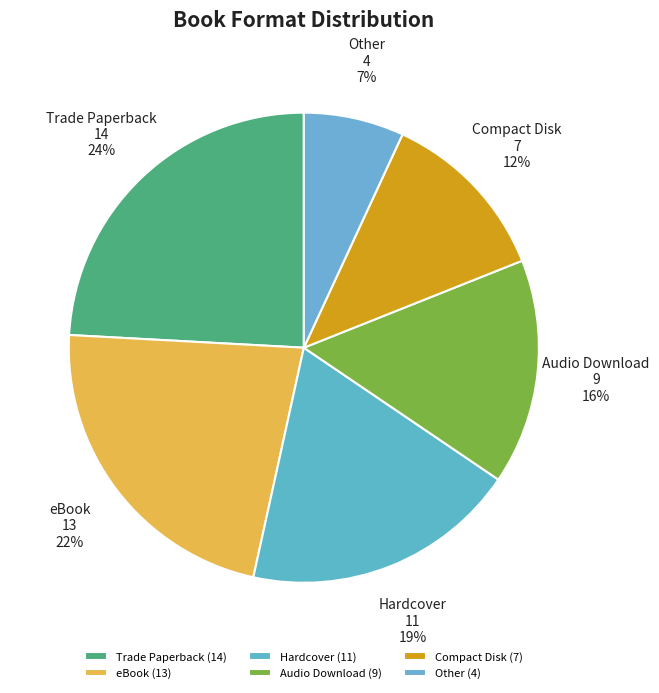

To the nearest percent, what is the difference between the largest and smallest slice percentages?

17%